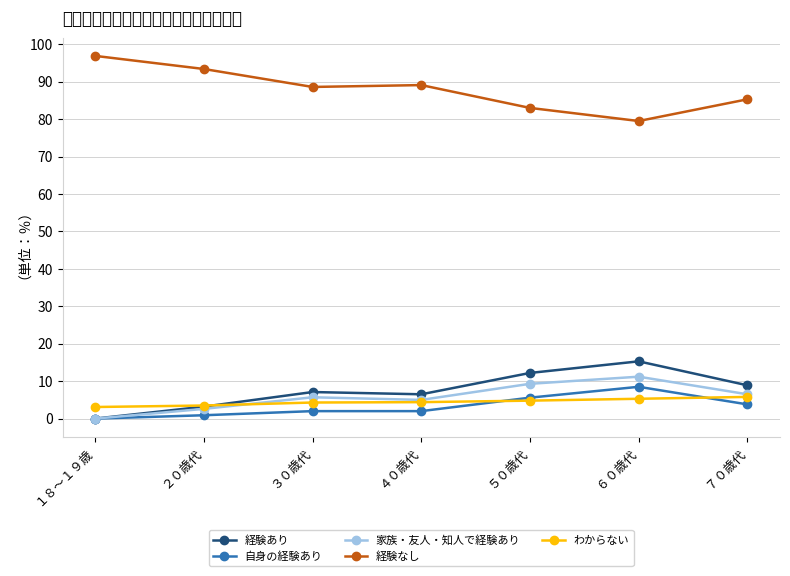

What position from the right is ７０歳代?

1